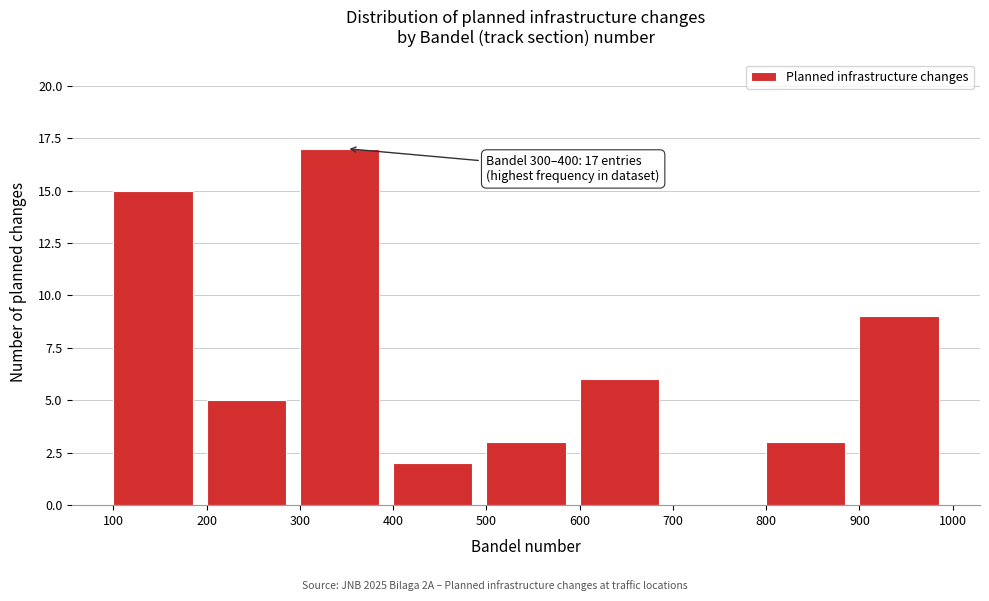

Which range on the x-axis has the tallest bar?

300 to 400